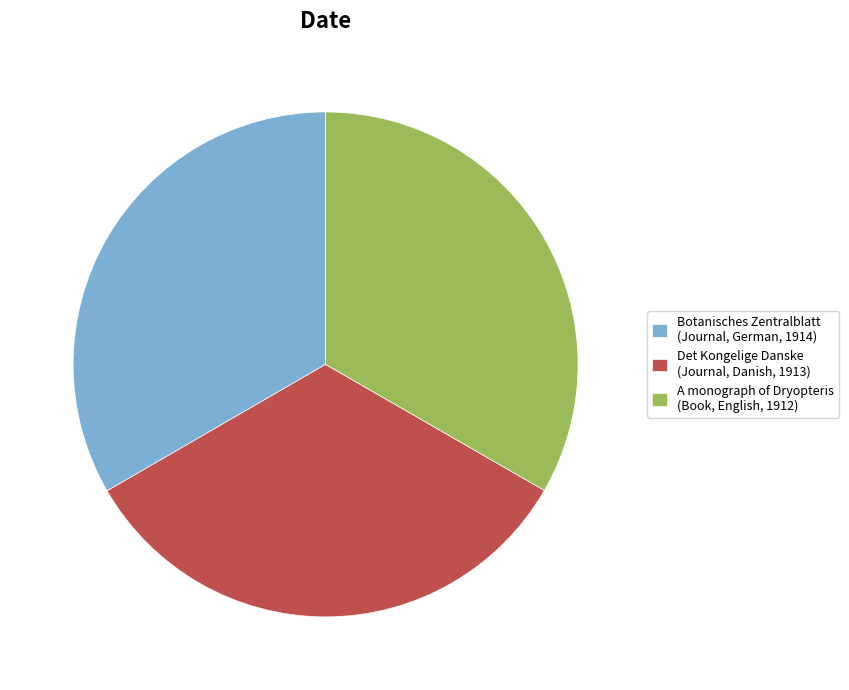

Count the number of slices in the pie.

3